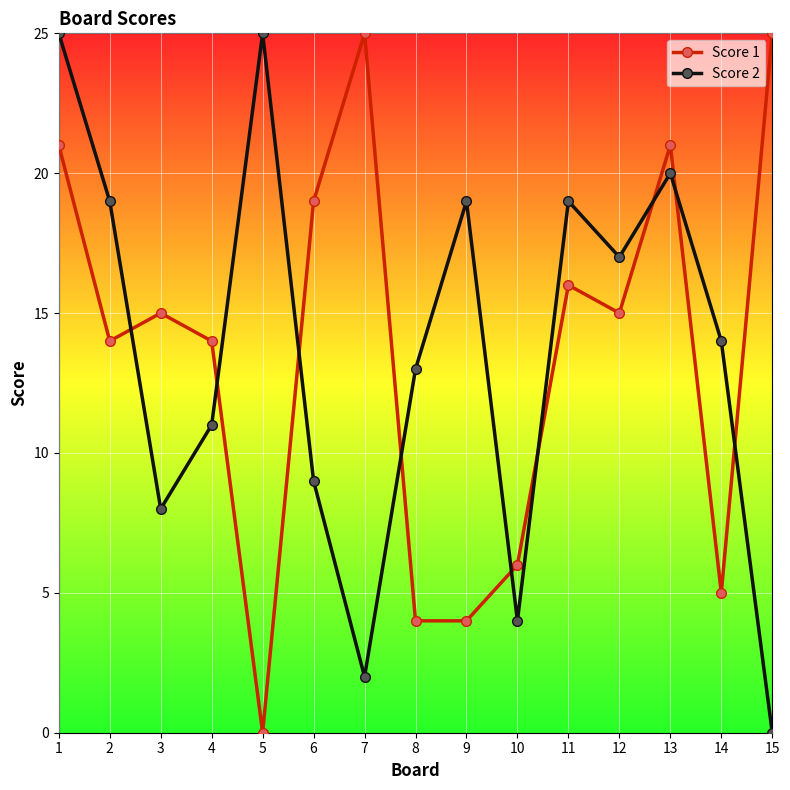

The value of Score 2 at 4 is 15. True or false?

False